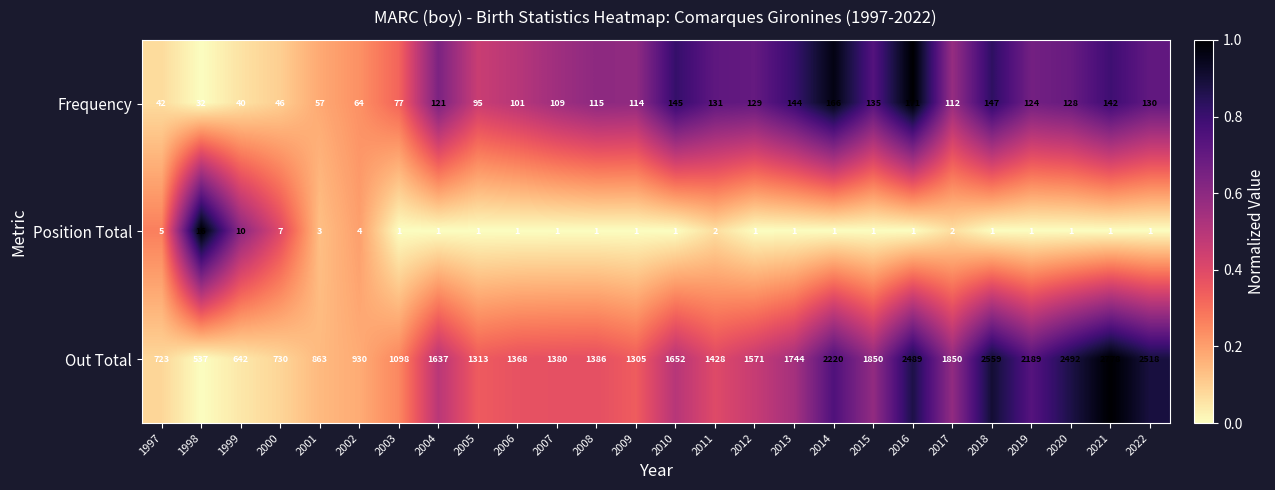

True or false: Frequency has a value of 76 at 2009.

False